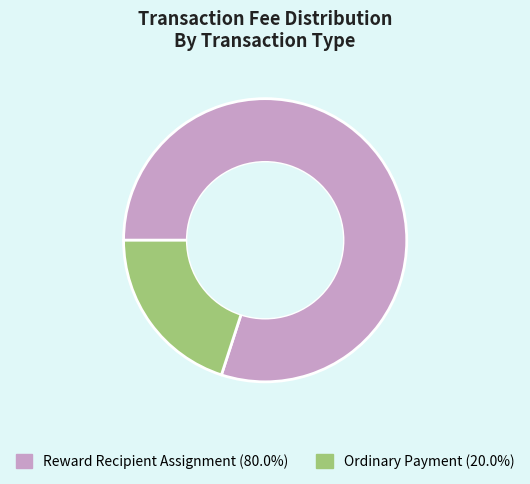

Is Reward Recipient Assignment (80.0%) the majority of the pie?

Yes